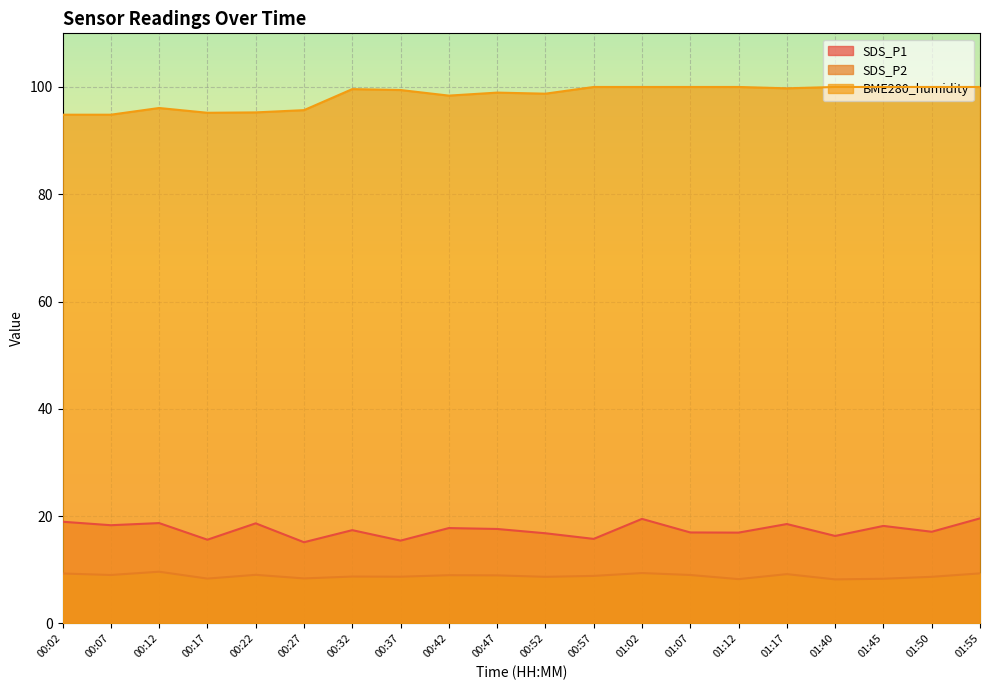

Reading left to right, list all the values displayed in this chart.

SDS_P1: 18.9	18.3	18.7	15.6	18.6	15.1	17.4	15.4	17.8	17.6	16.8	15.8	19.5	16.9	16.9	18.5	16.3	18.2	17.1	19.6
SDS_P2: 9.3	9.0	9.6	8.3	9.1	8.4	8.7	8.7	9.0	8.9	8.7	8.8	9.4	9.0	8.2	9.2	8.2	8.3	8.7	9.3
BME280_humidity: 94.8	94.8	96.1	95.2	95.3	95.7	99.6	99.4	98.4	99.0	98.8	100.0	100.0	100.0	100.0	99.8	100.0	100.0	100.0	100.0